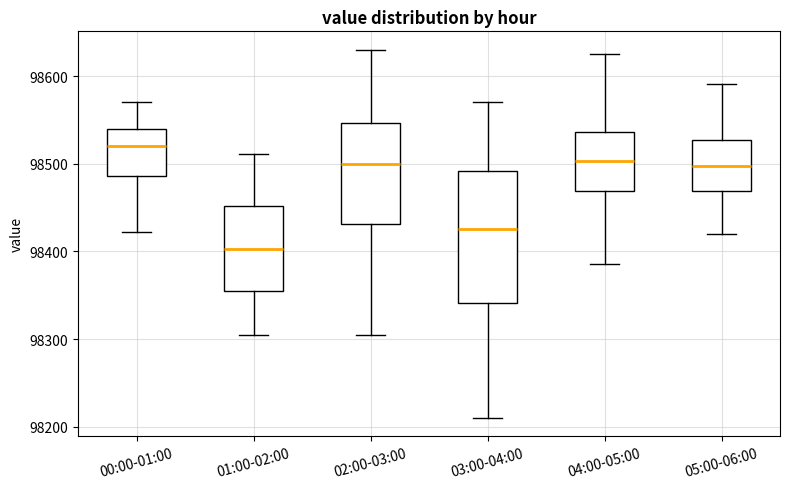

Where is the lower edge of the box for 03:00-04:00 on the y-axis? The values are not printed on the chart, so give them approximately, as read against the axis.

98340